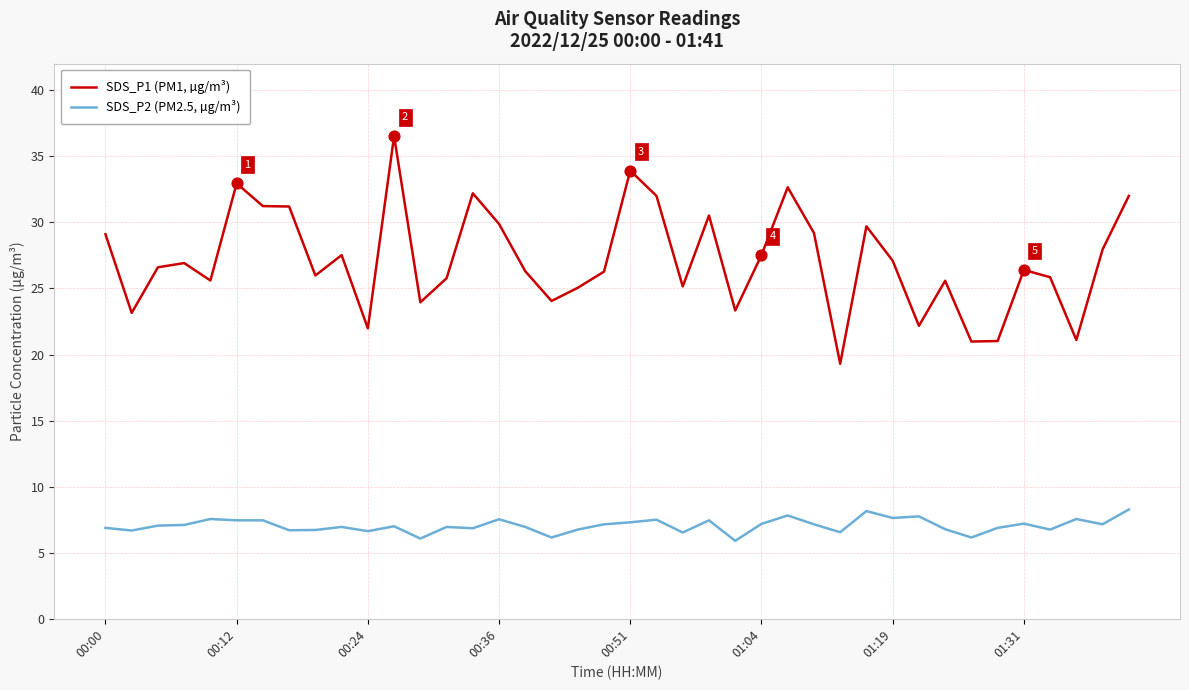

What is the difference between the maximum and minimum values in the SDS_P2 (PM2.5, µg/m³) series?

2.4